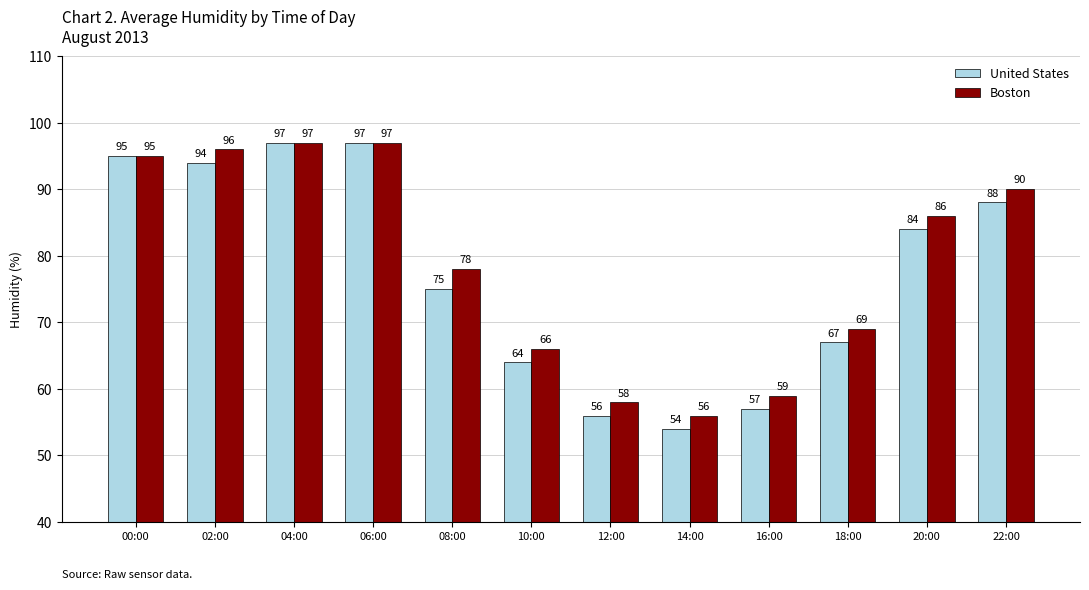

What is the minimum value for Boston?

56